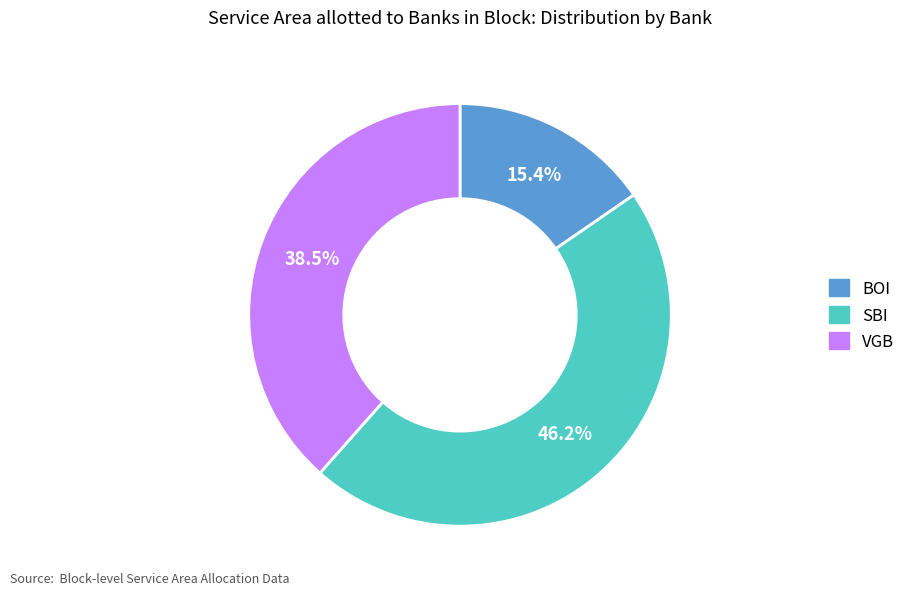

To the nearest percent, what portion does SBI represent?

46%